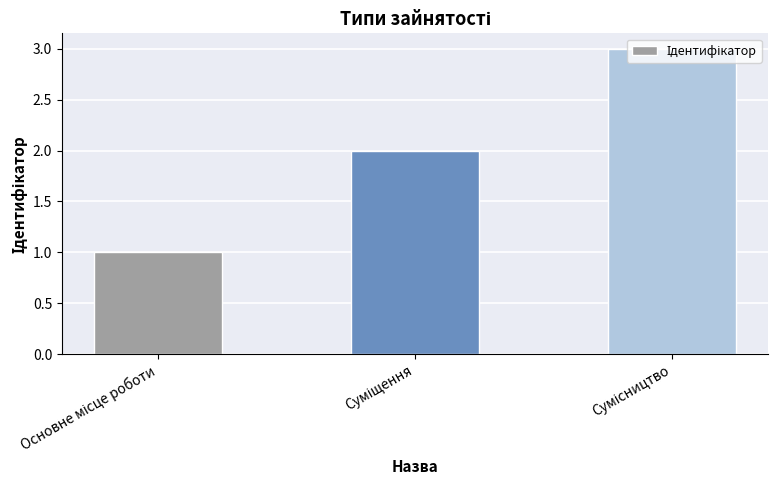

How many data points does each series have?

3